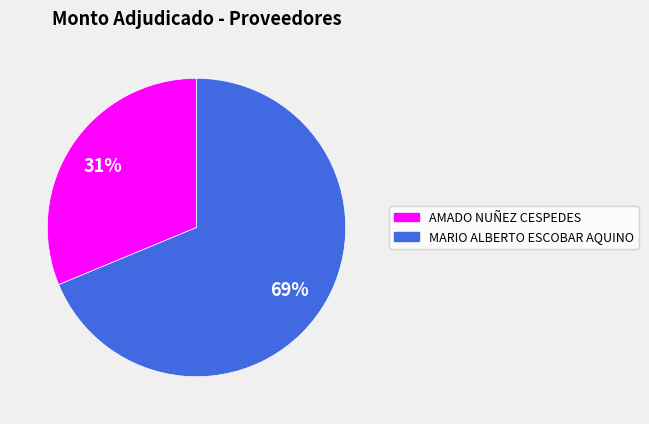

Which slice is the largest?

MARIO ALBERTO ESCOBAR AQUINO